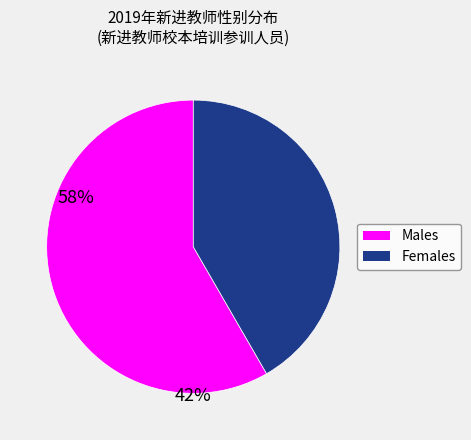

Is there any slice that represents more than half of the pie?

Yes